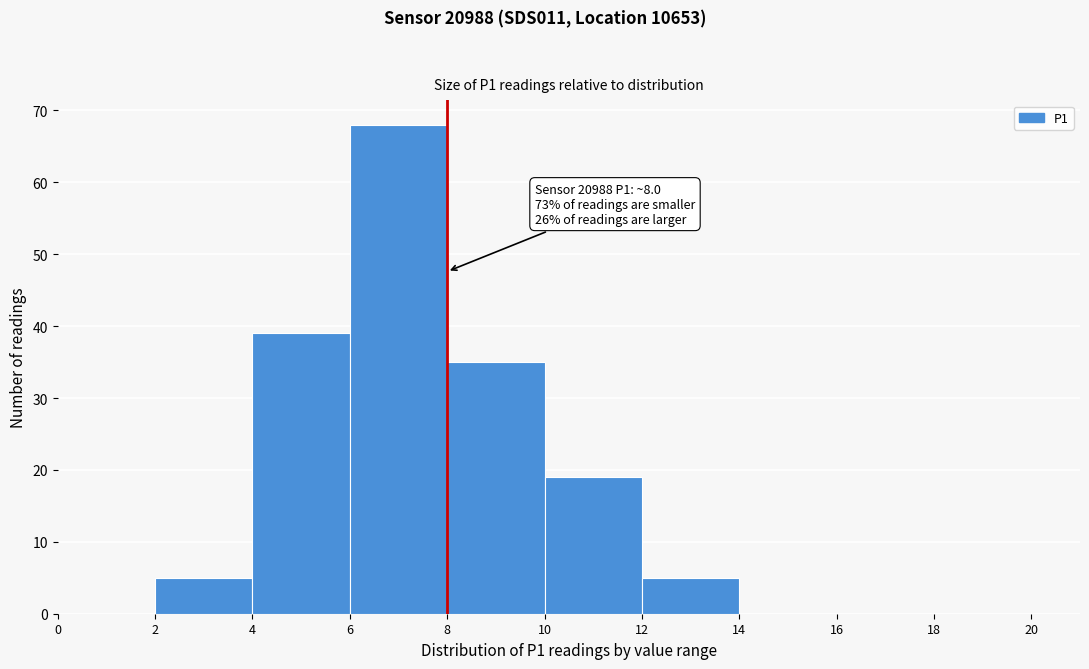

Over which range of the x-axis is the bar tallest?

6 to 8